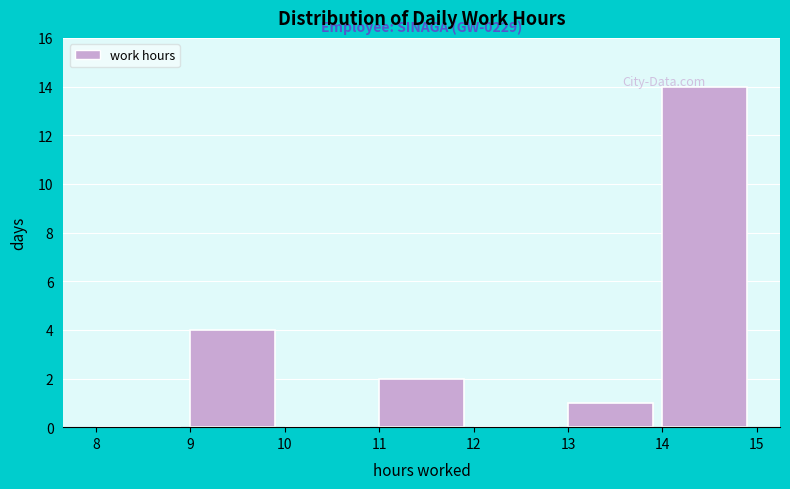

Over which range of the x-axis is the bar tallest?

14 to 15